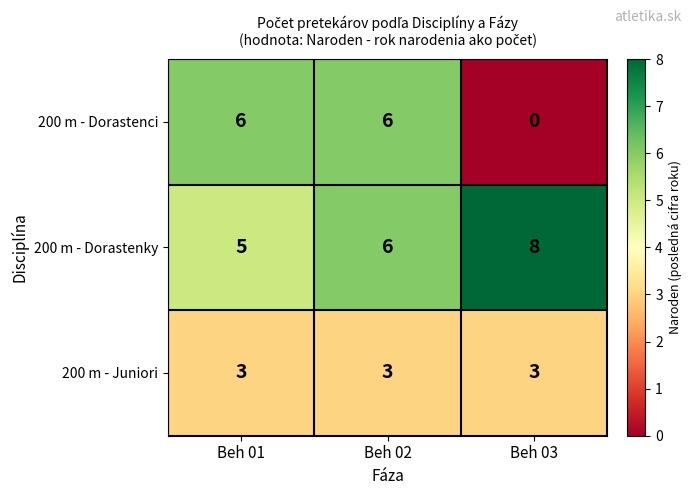

List the series in order of their overall mean, highest first.

200 m - Dorastenky, 200 m - Dorastenci, 200 m - Juniori